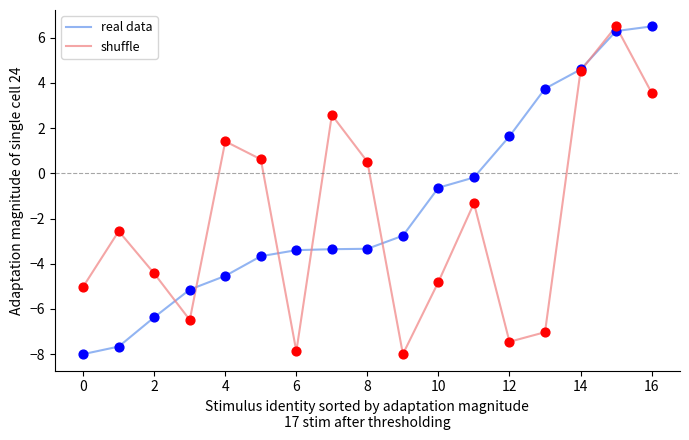

What is the maximum value shown in the chart?

6.5